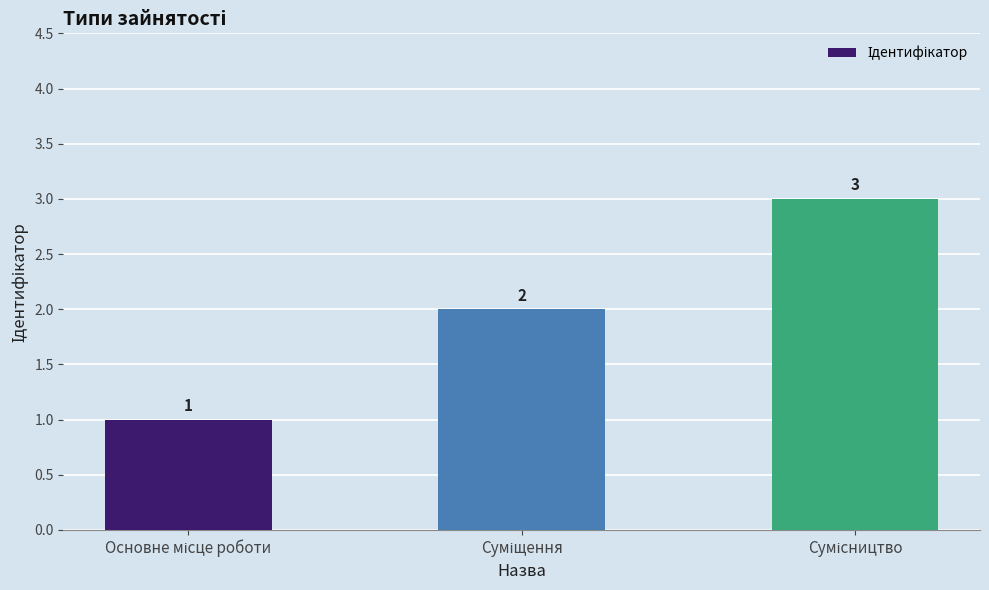

How many values are below 2?

1